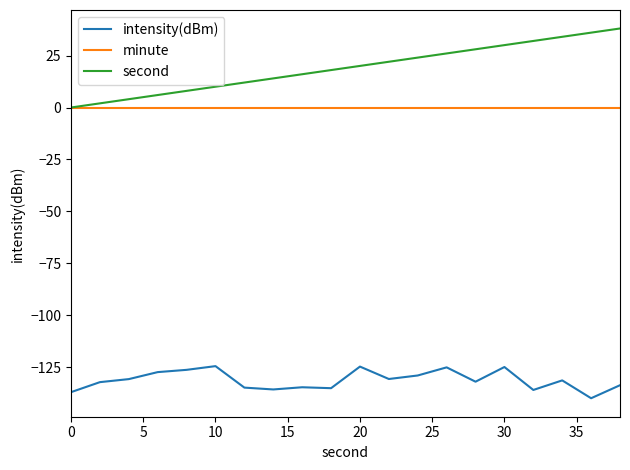

Which series has the largest total across all categories?

second